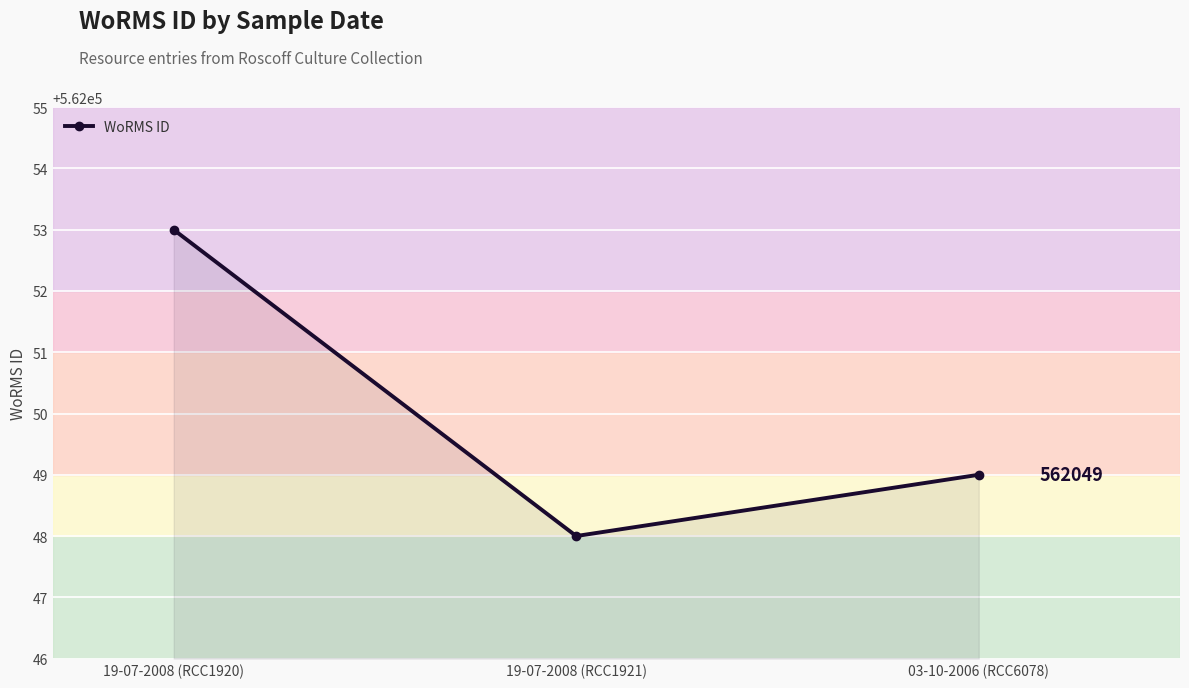

What is the smallest value displayed?

562048